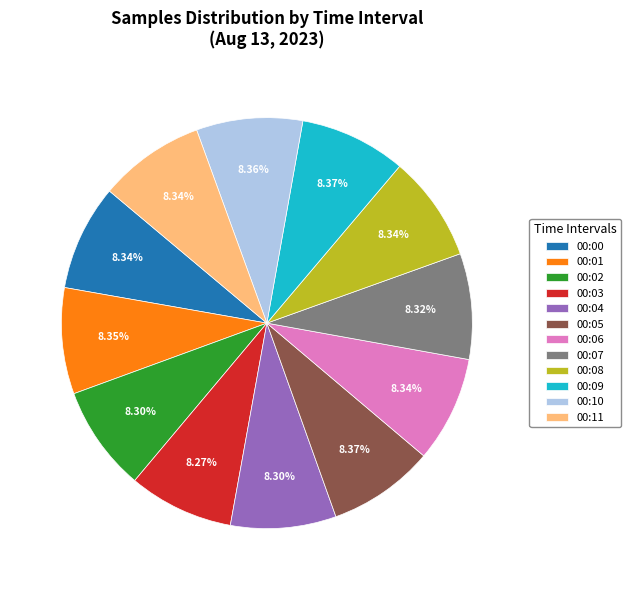

To the nearest percent, what is the combined percentage of 00:00 and 00:03?

17%